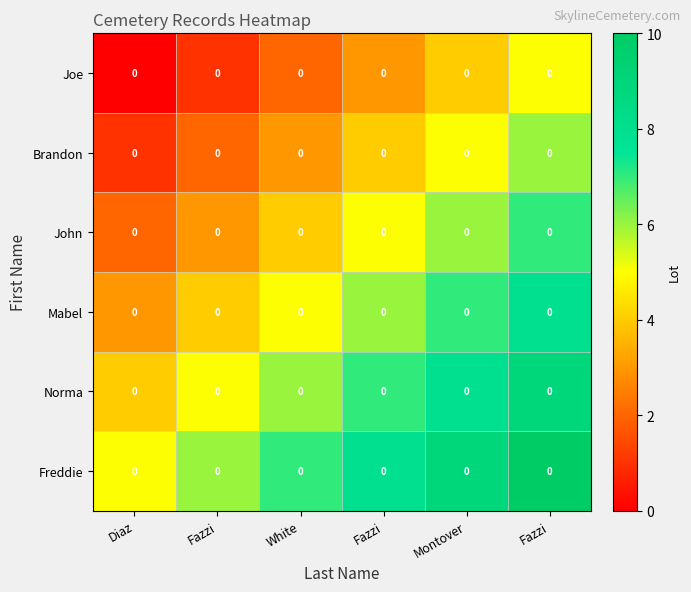

Between Fazzi and Fazzi, which is larger?

Fazzi